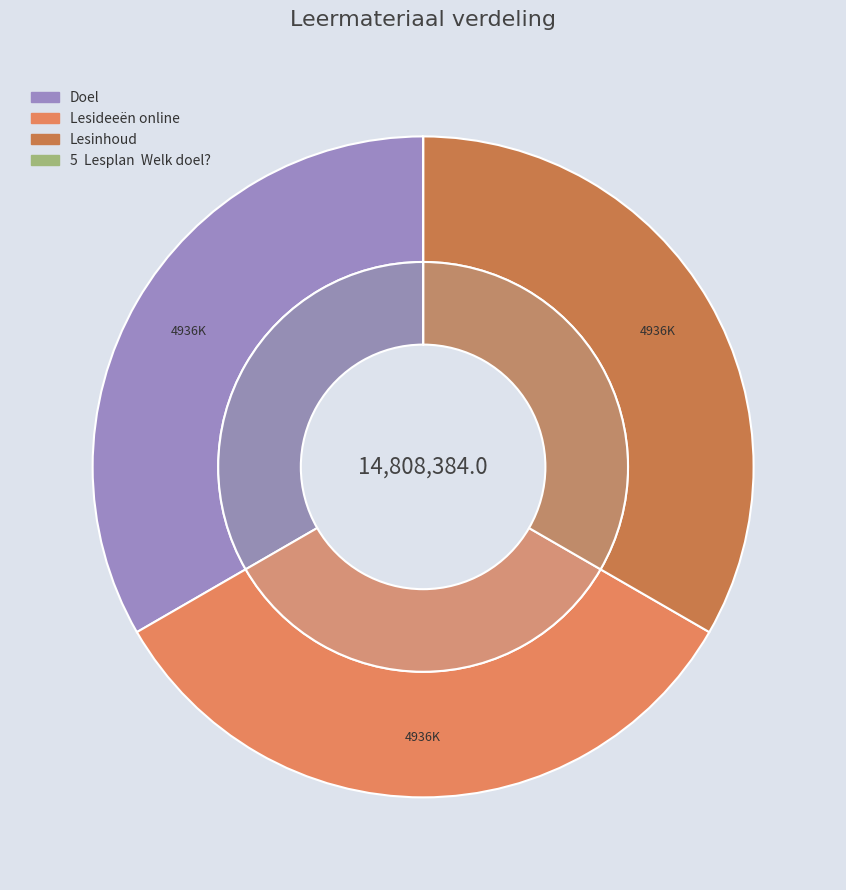

Count the number of slices in the pie.

4